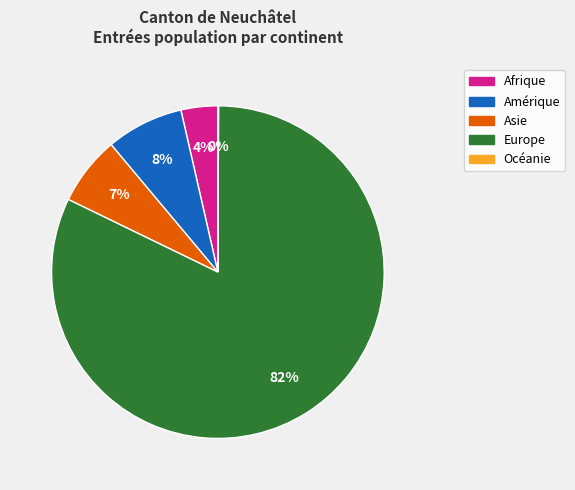

Between Afrique and Asie, which is larger?

Asie